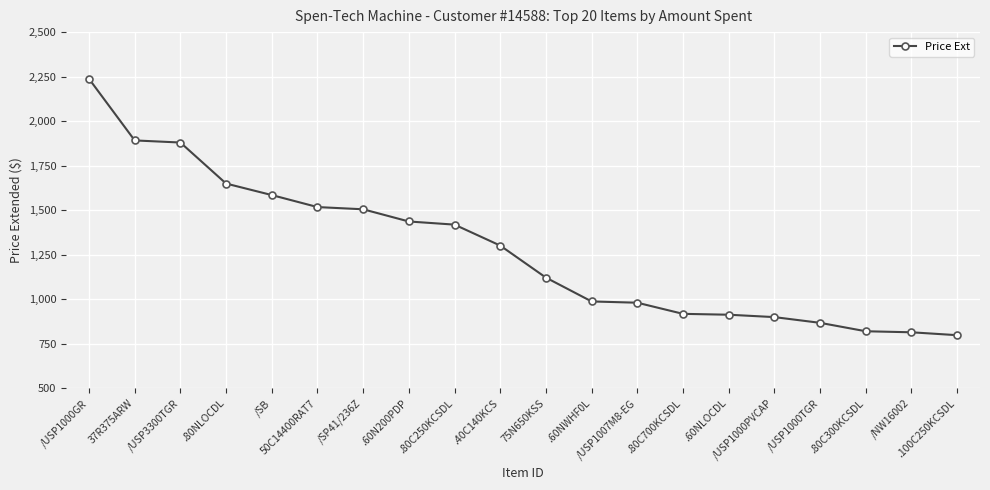

What is the label of the 1st point from the left?

/USP1000GR